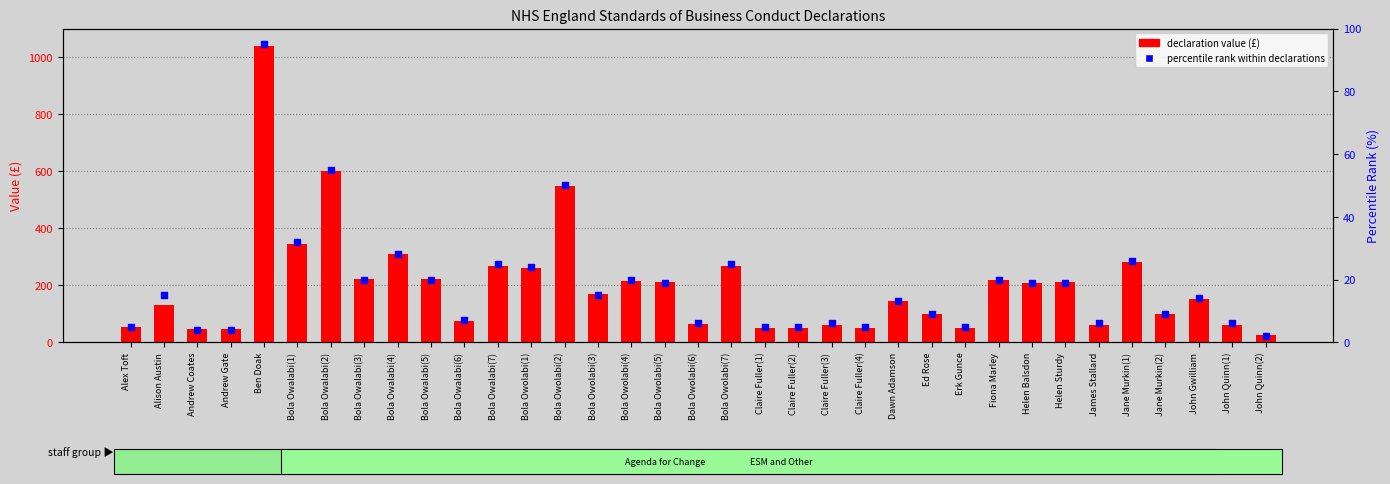

Which series has the widest spread of Y values?

declaration value (£)